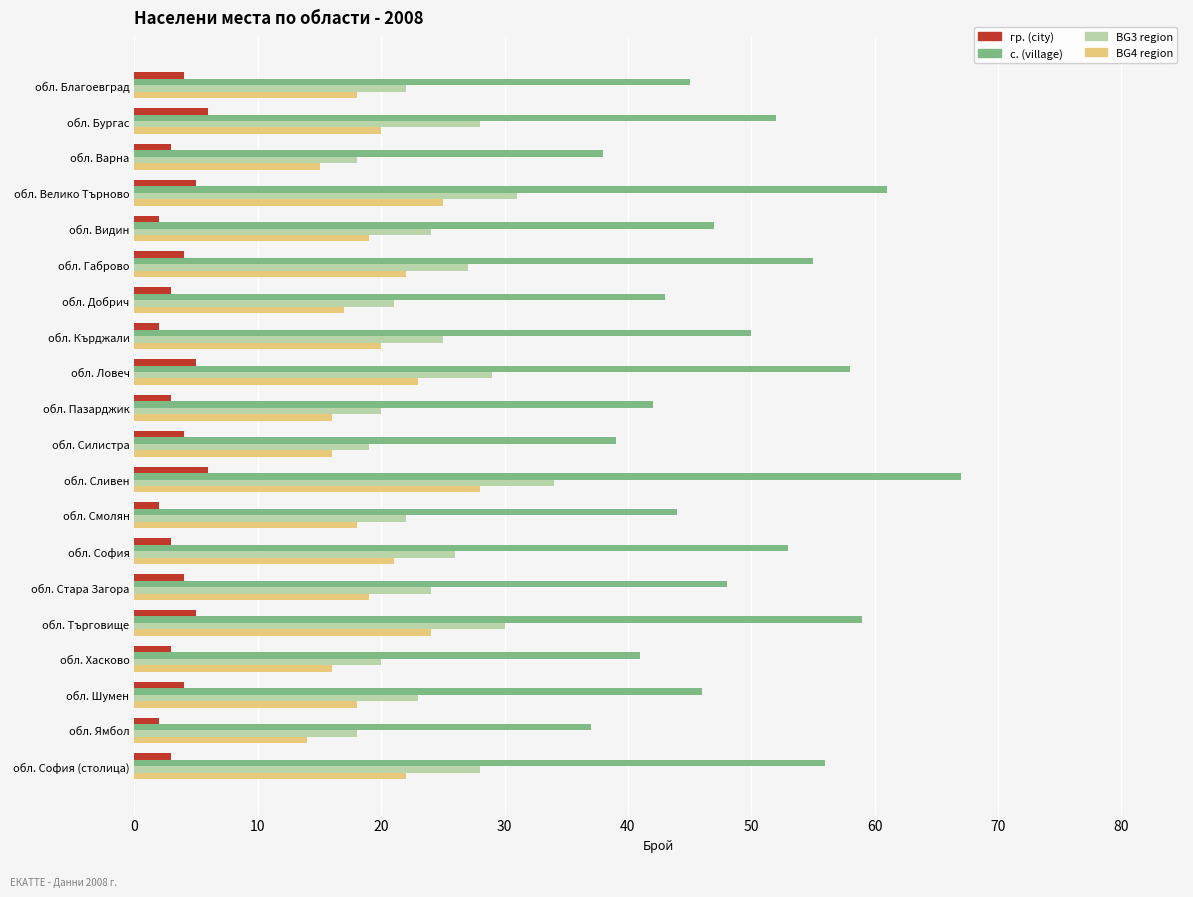

How many categories are shown in the chart?

20